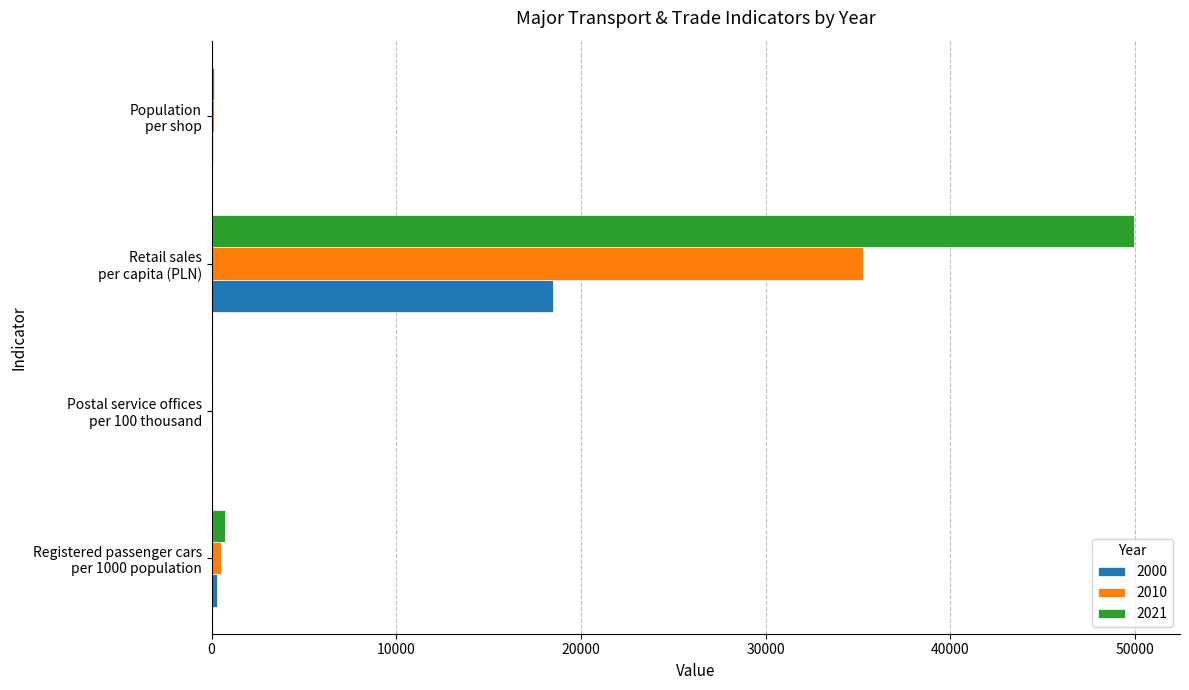

What is the sum of all 2010 values?

35911.0